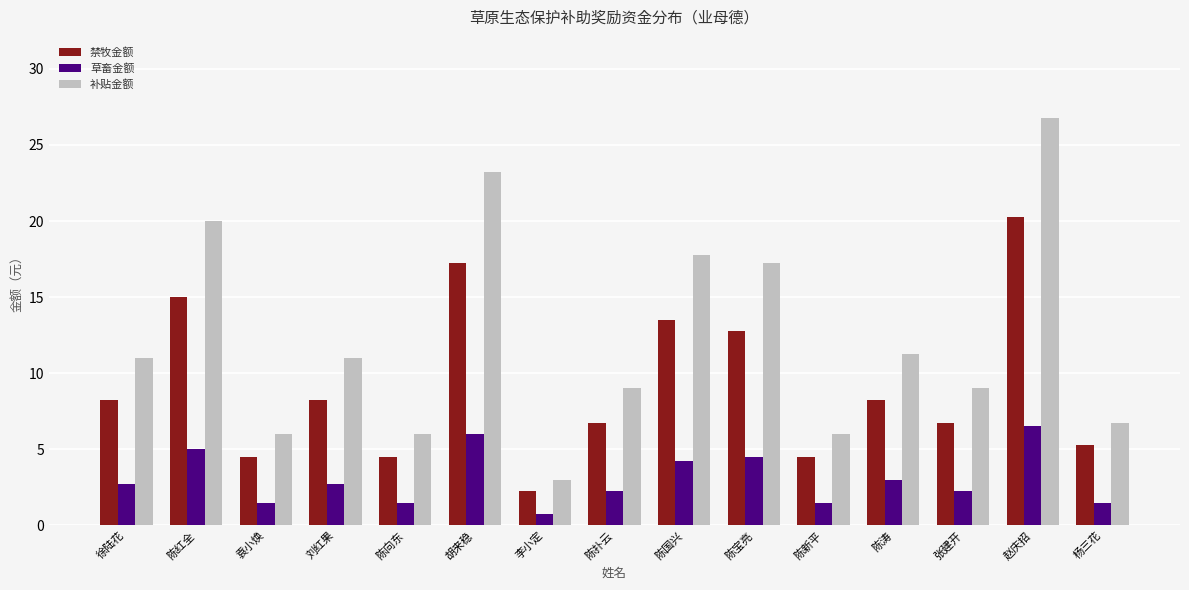

What is the average value of the 补贴金额 series?

12.3